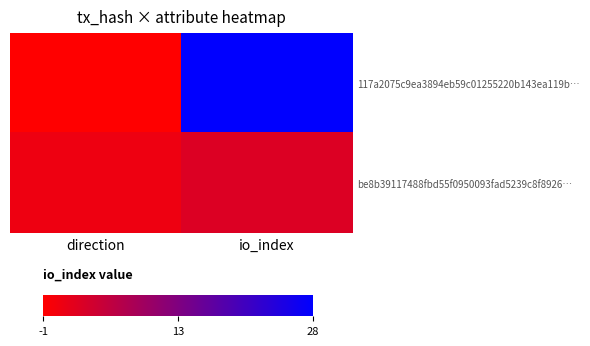

At how many categories does at least one series exceed 20?

1